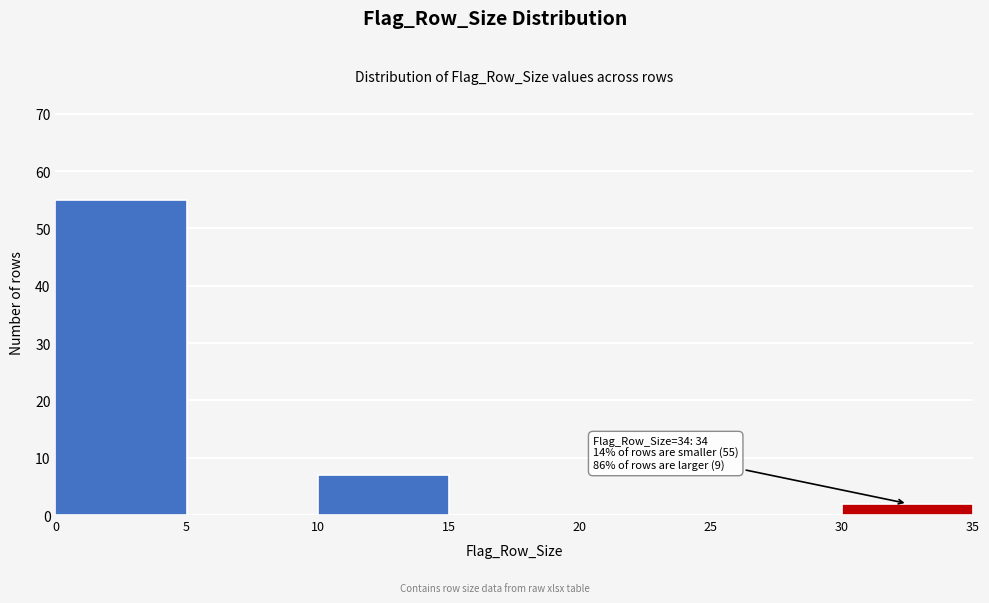

Which range on the x-axis has the tallest bar?

0 to 5